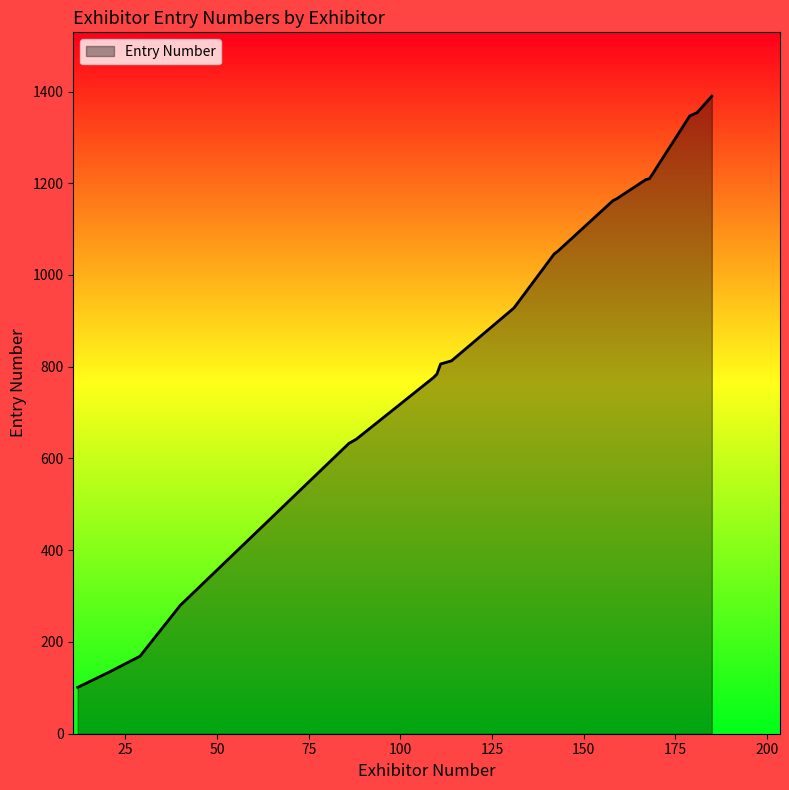

What is the maximum value shown in the chart?

1390